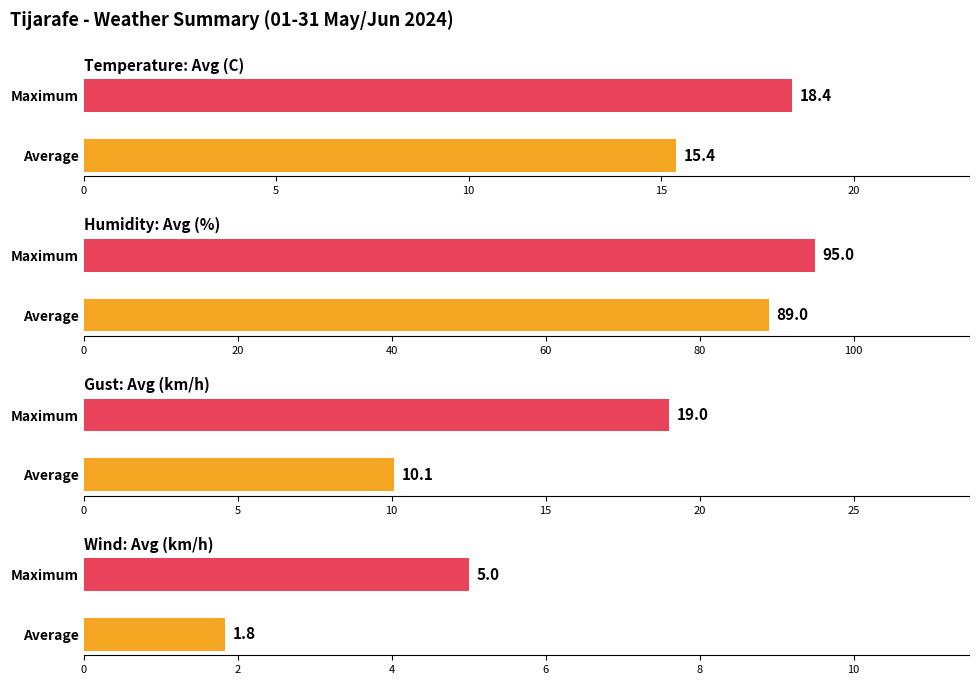

Which series has the largest total across all categories?

Humidity (%)